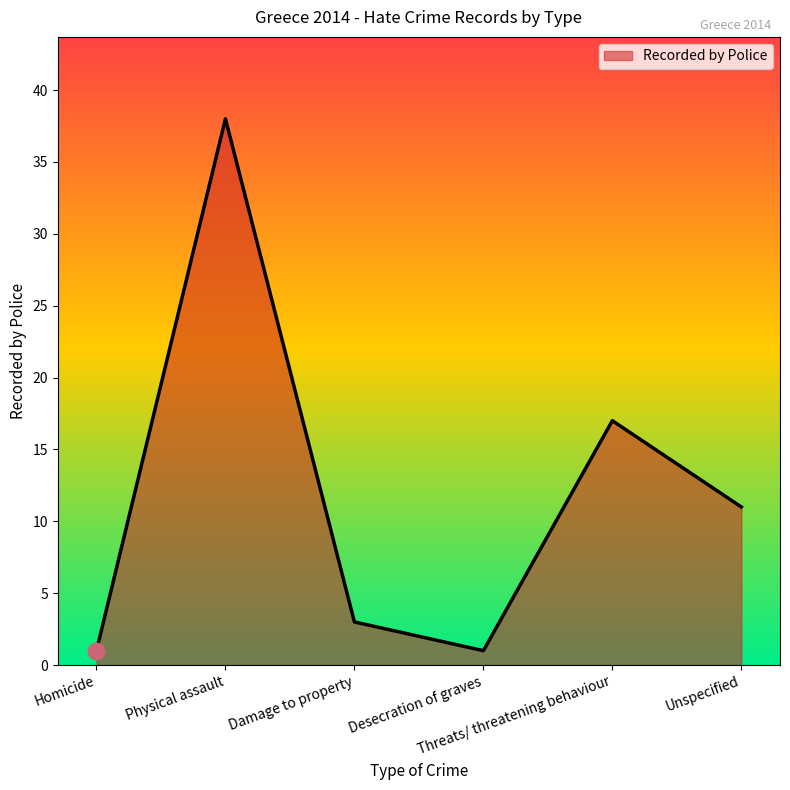

Is it true that the value at Unspecified is 11?

True